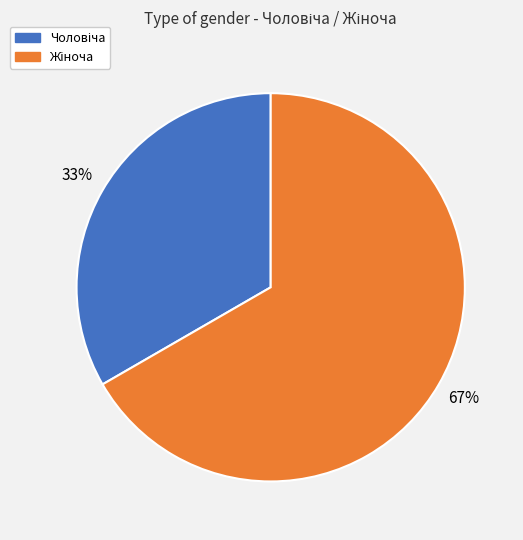

To the nearest percent, what is the average slice percentage?

50%